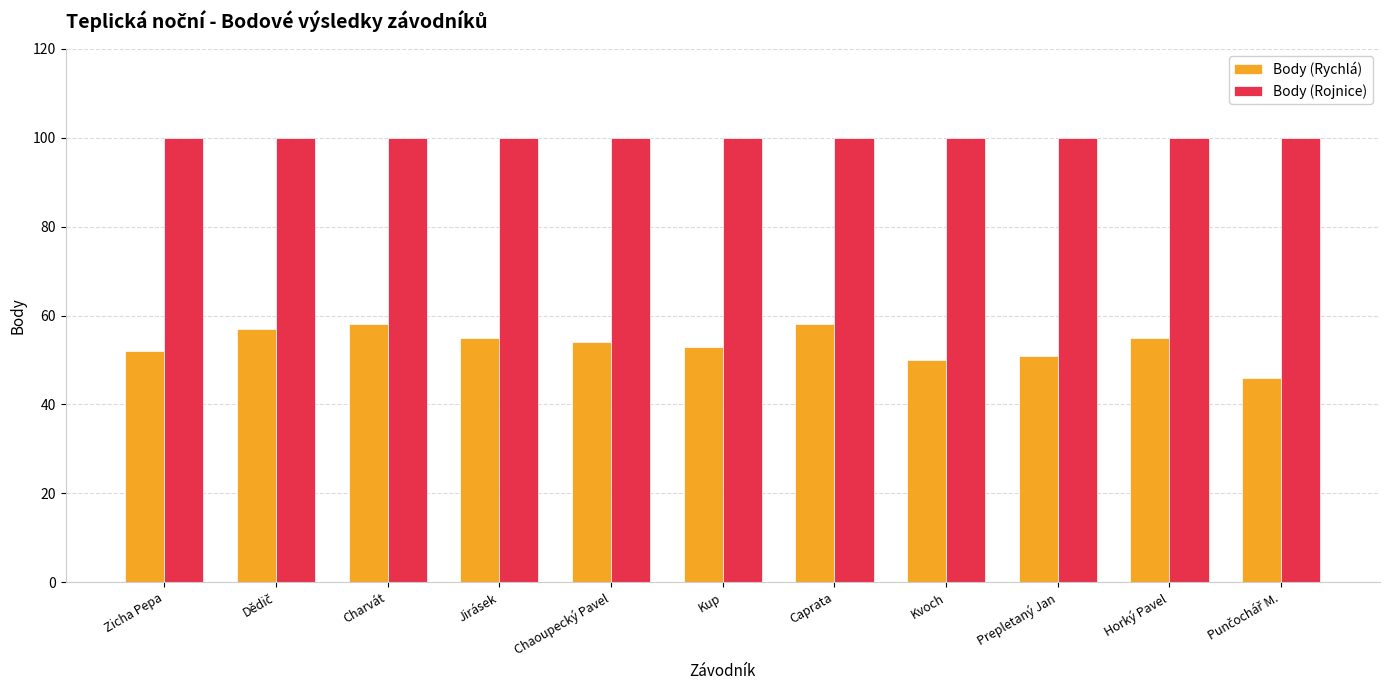

What is the difference between the maximum and second lowest values in the Body (Rychlá) series?

8